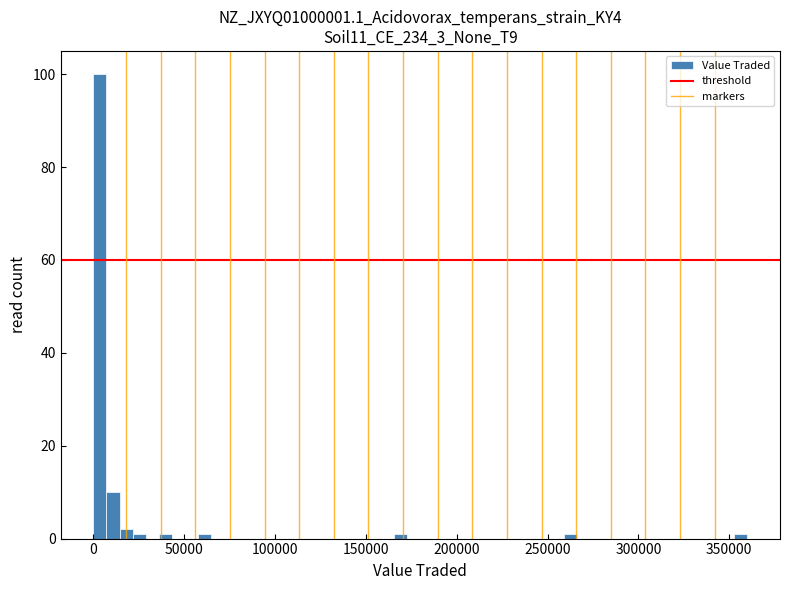

Around what value on the x-axis is the tallest bar? Give the approximate position of its centre, as read against the axis.

5000